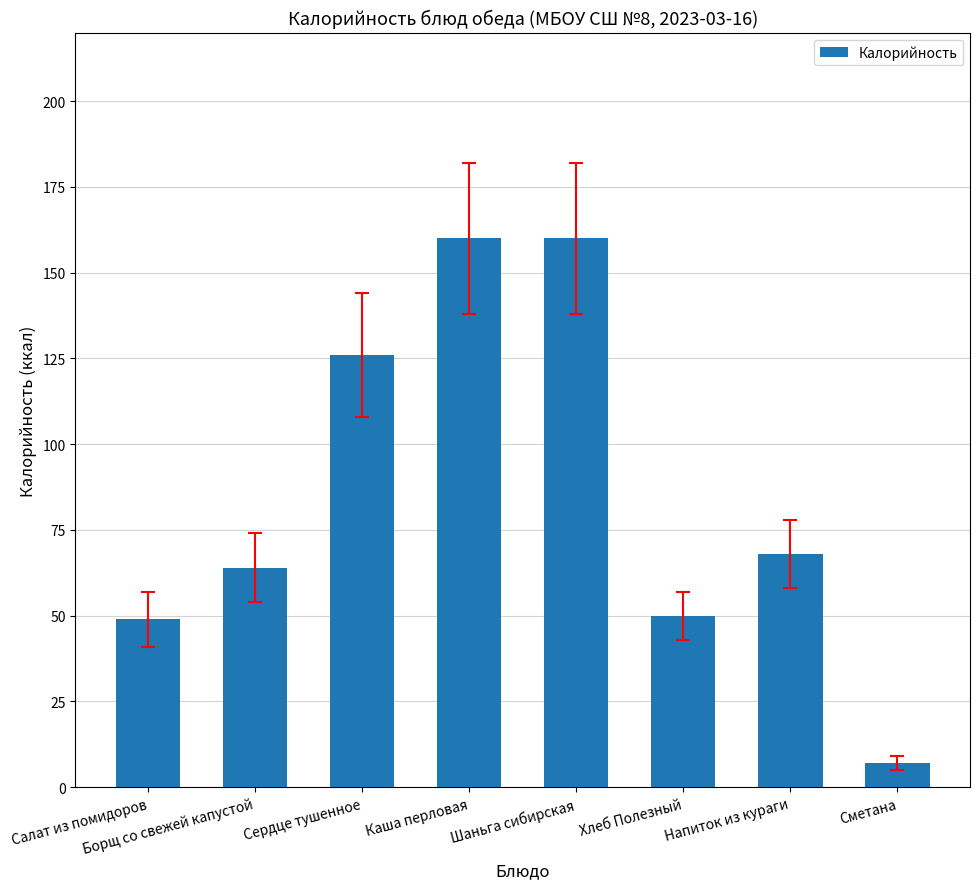

The value at Сердце тушенное is 88. True or false?

False